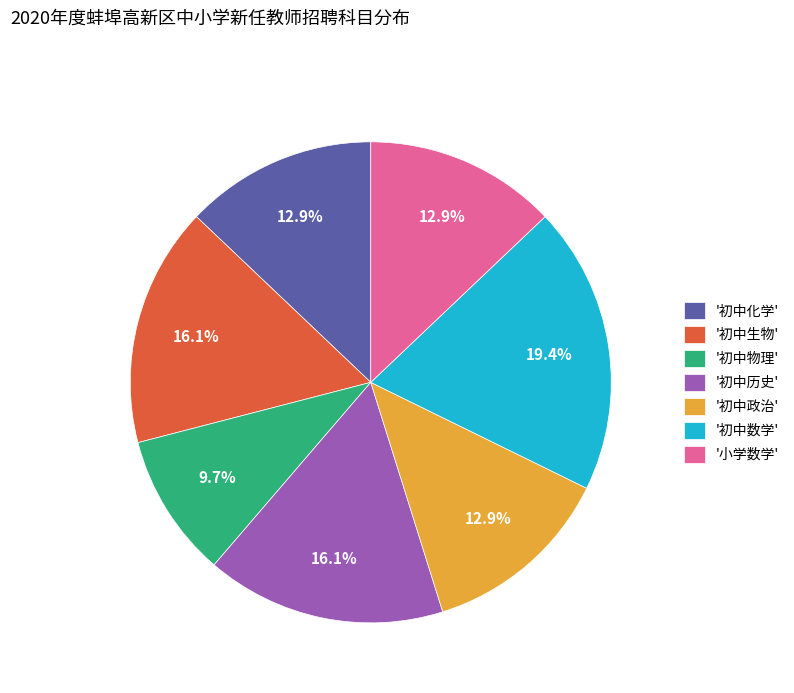

Approximately how many times larger is the value at '小学数学' compared to '初中政治'?

1.0